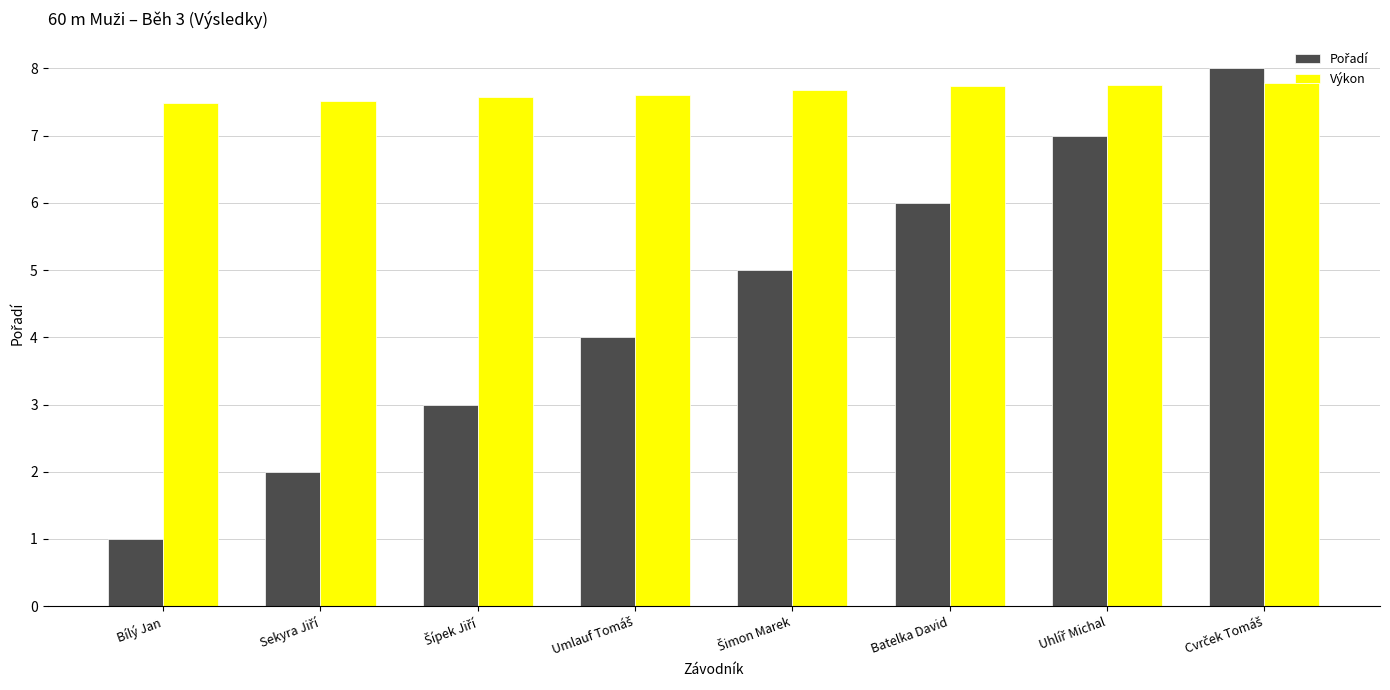

What is the value of the Výkon bar at the 2nd from the left?

7.5